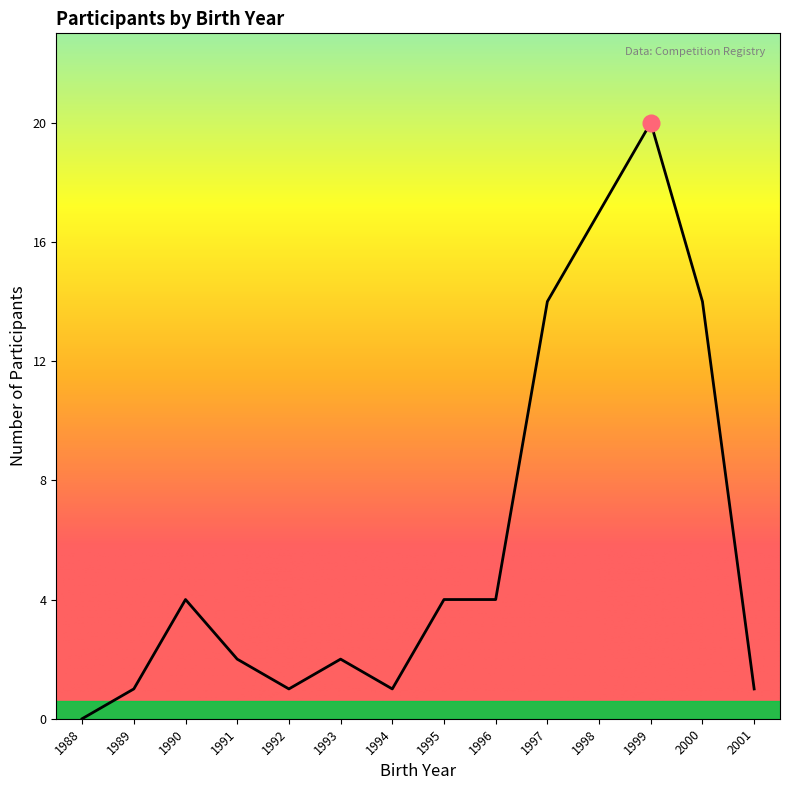

The value at 1990 is 1. True or false?

False